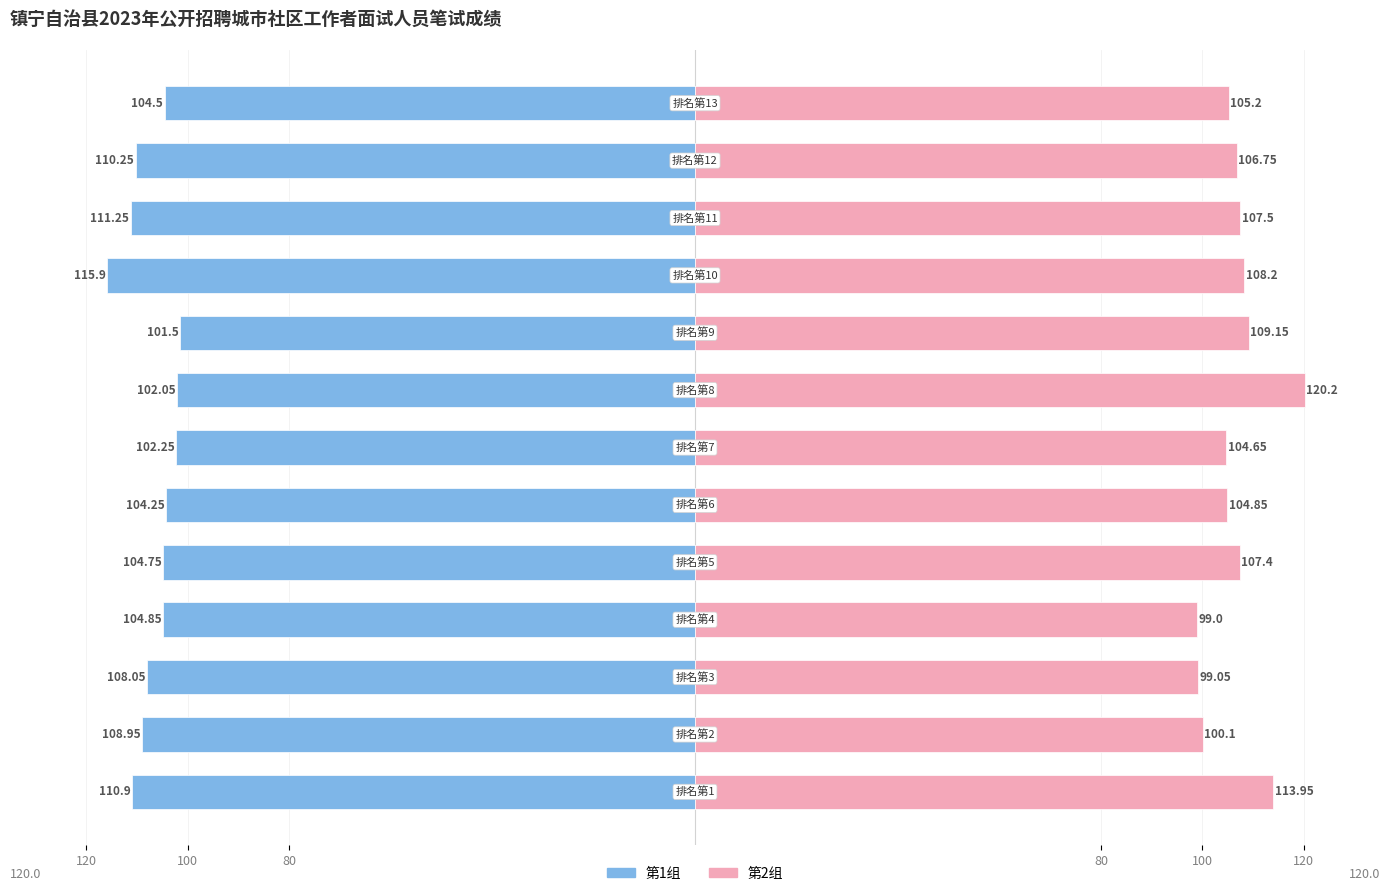

Count the number of data series in this chart.

2